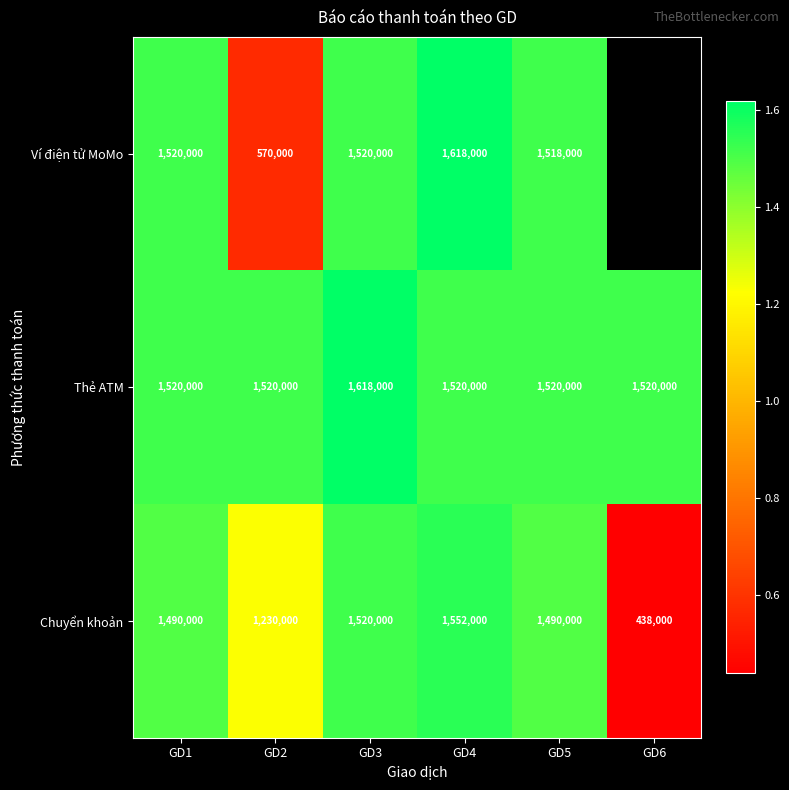

What is the difference between the Chuyển khoản values at GD3 and GD5?

30000